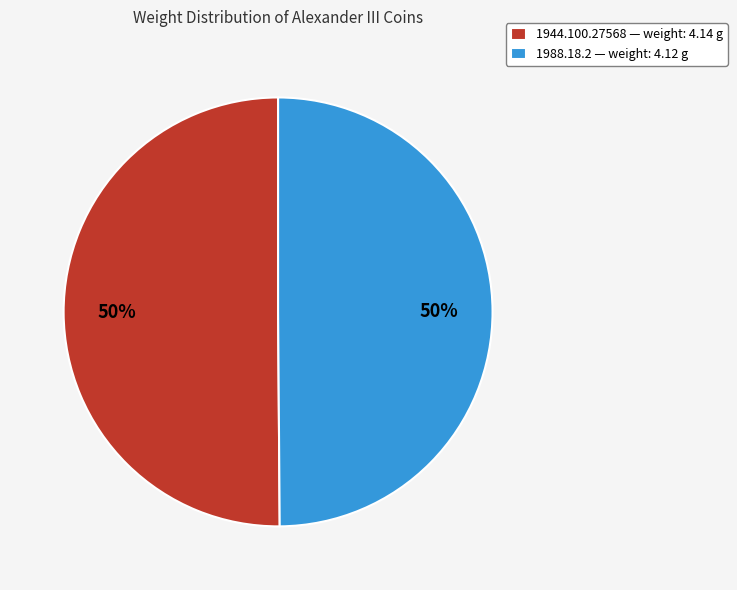

To the nearest percent, what portion does 1944.100.27568 represent?

50%